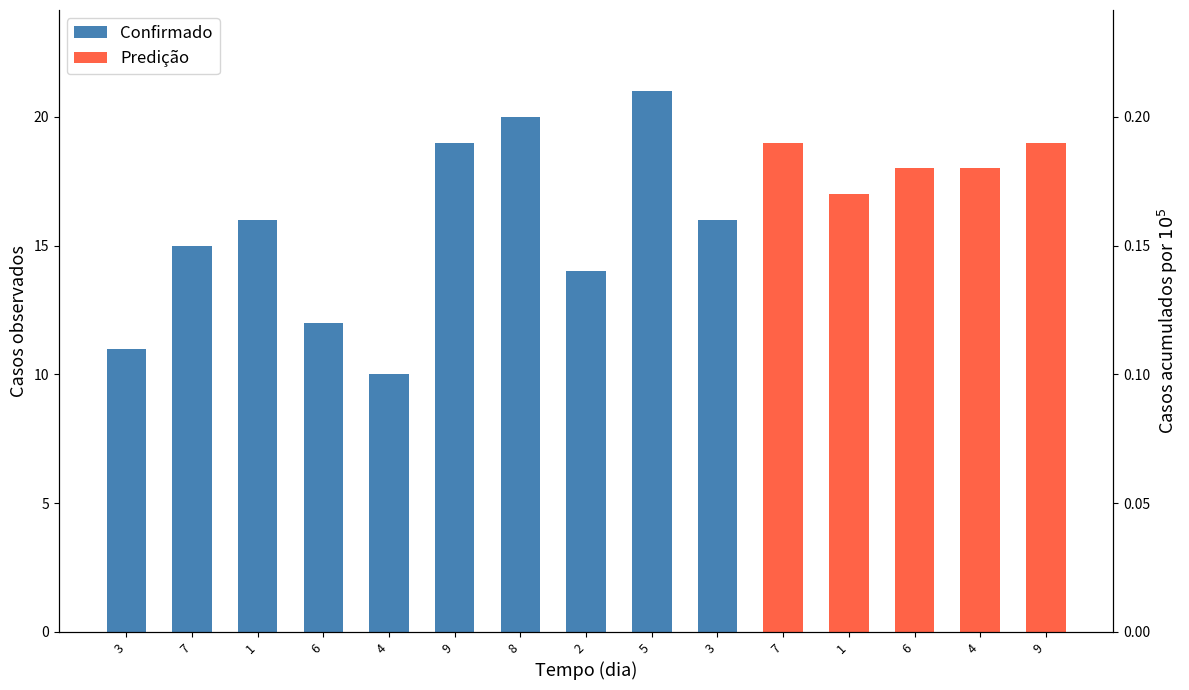

How many bars are there in each group?

2